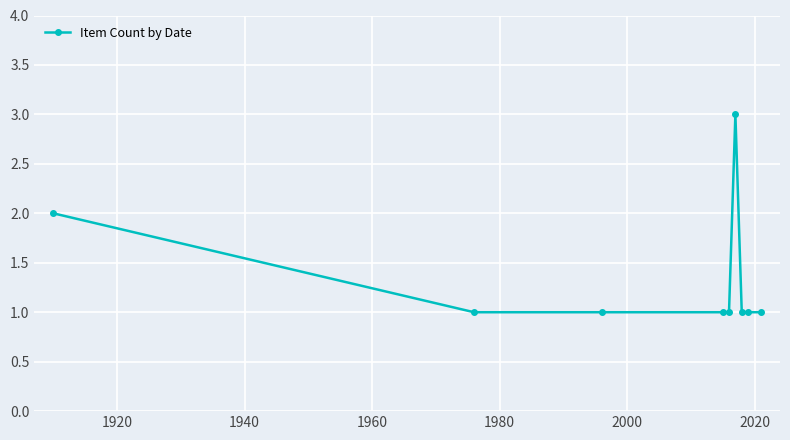

What is the smallest value displayed?

1